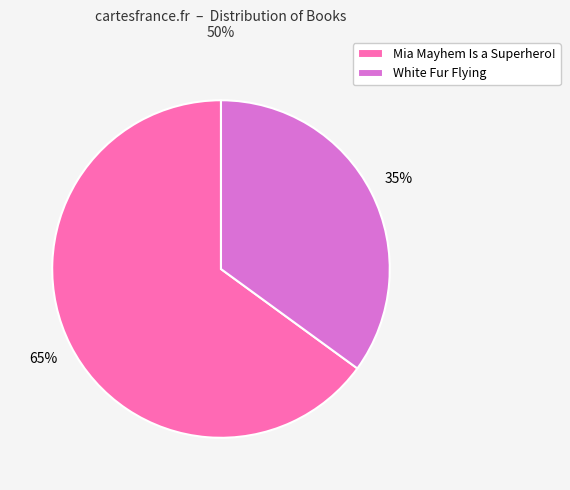

What is the smallest slice in the pie chart?

White Fur Flying